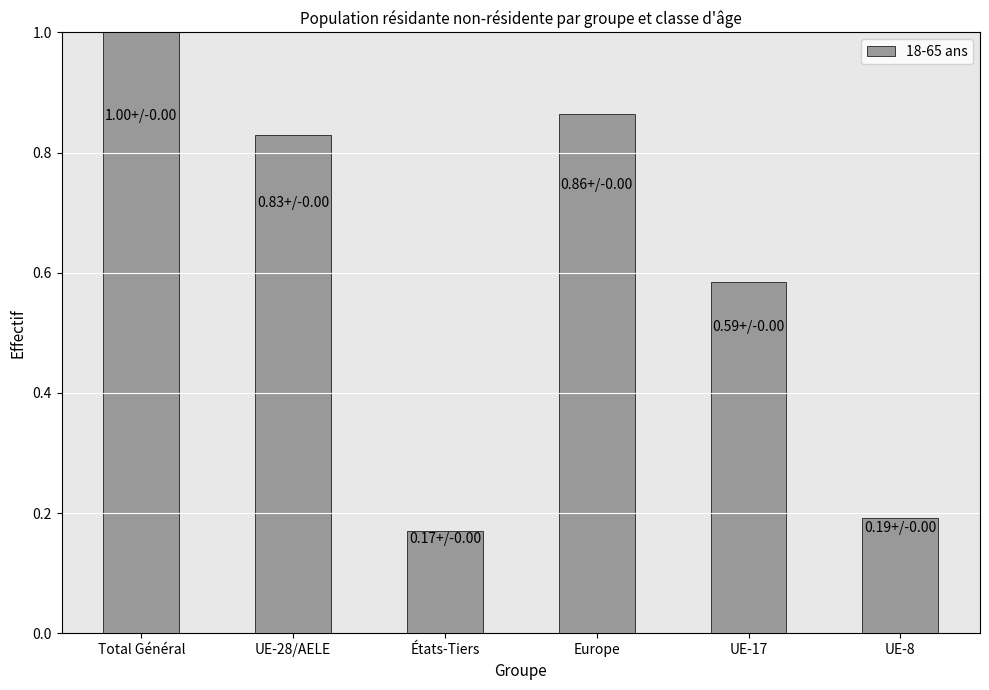

Are the bars grouped side by side (vs. stacked)?

No